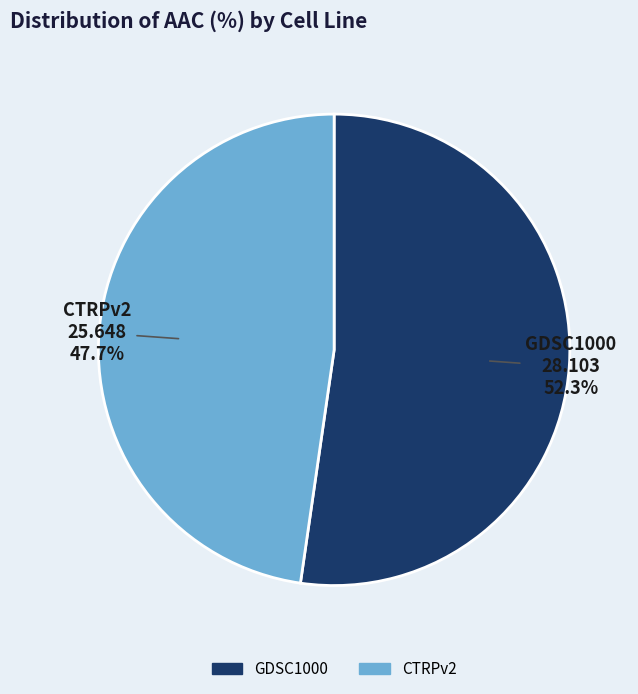

Rank the categories by value from highest to lowest.

GDSC1000, CTRPv2